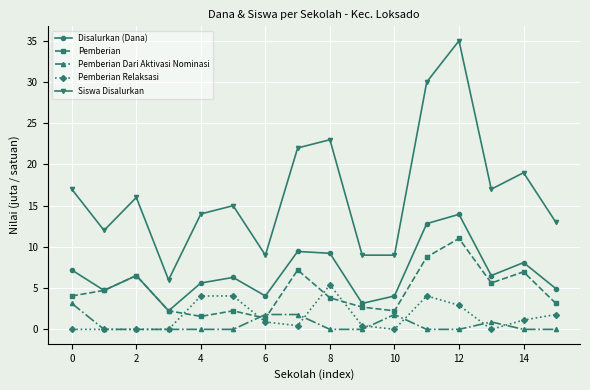

How many data points in Pemberian are above 4?

8